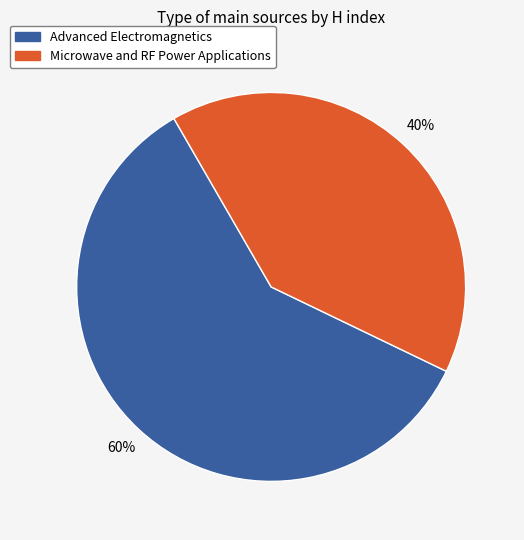

To the nearest percent, what is the combined percentage of Microwave and RF Power Applications and Advanced Electromagnetics?

100%